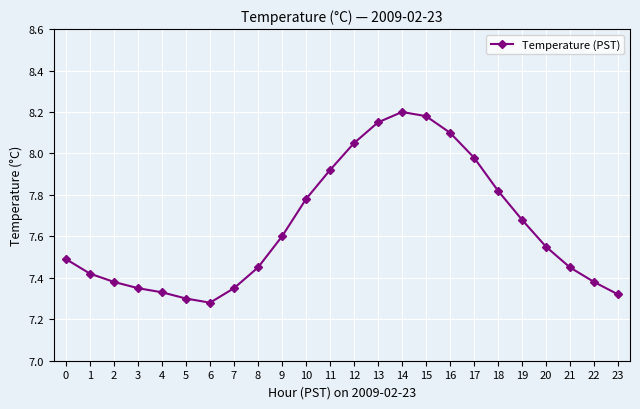

Is it true that the value at 2 is 3.2?

False